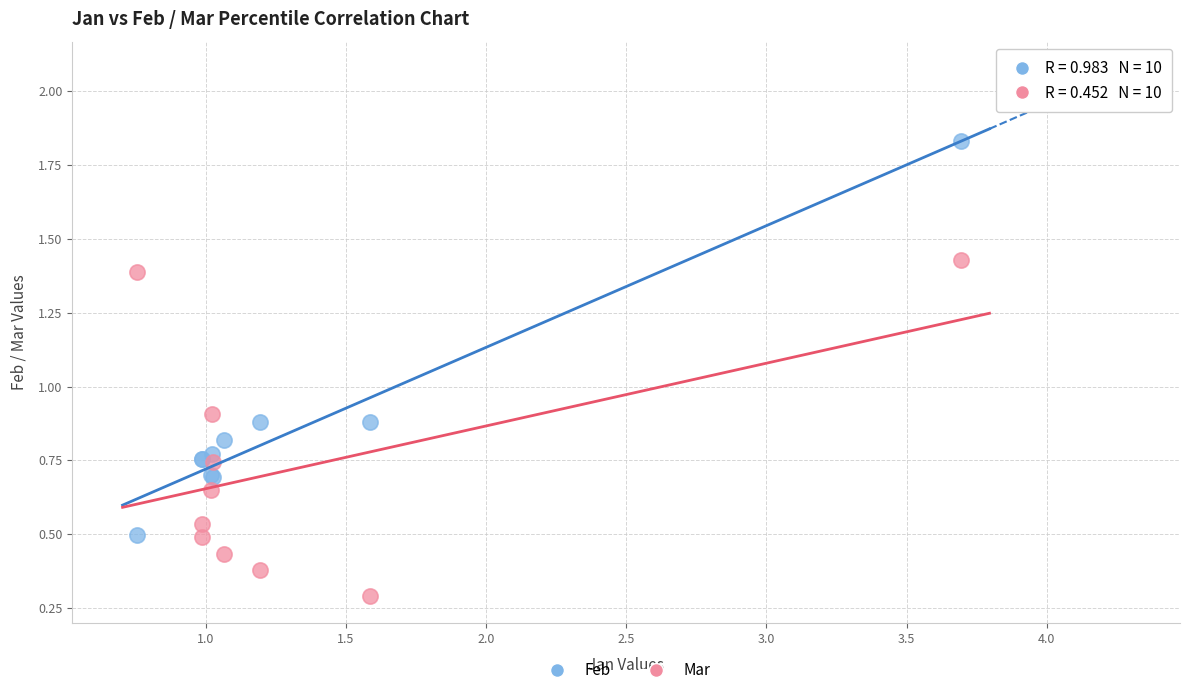

Which series has the widest spread of Y values?

Feb